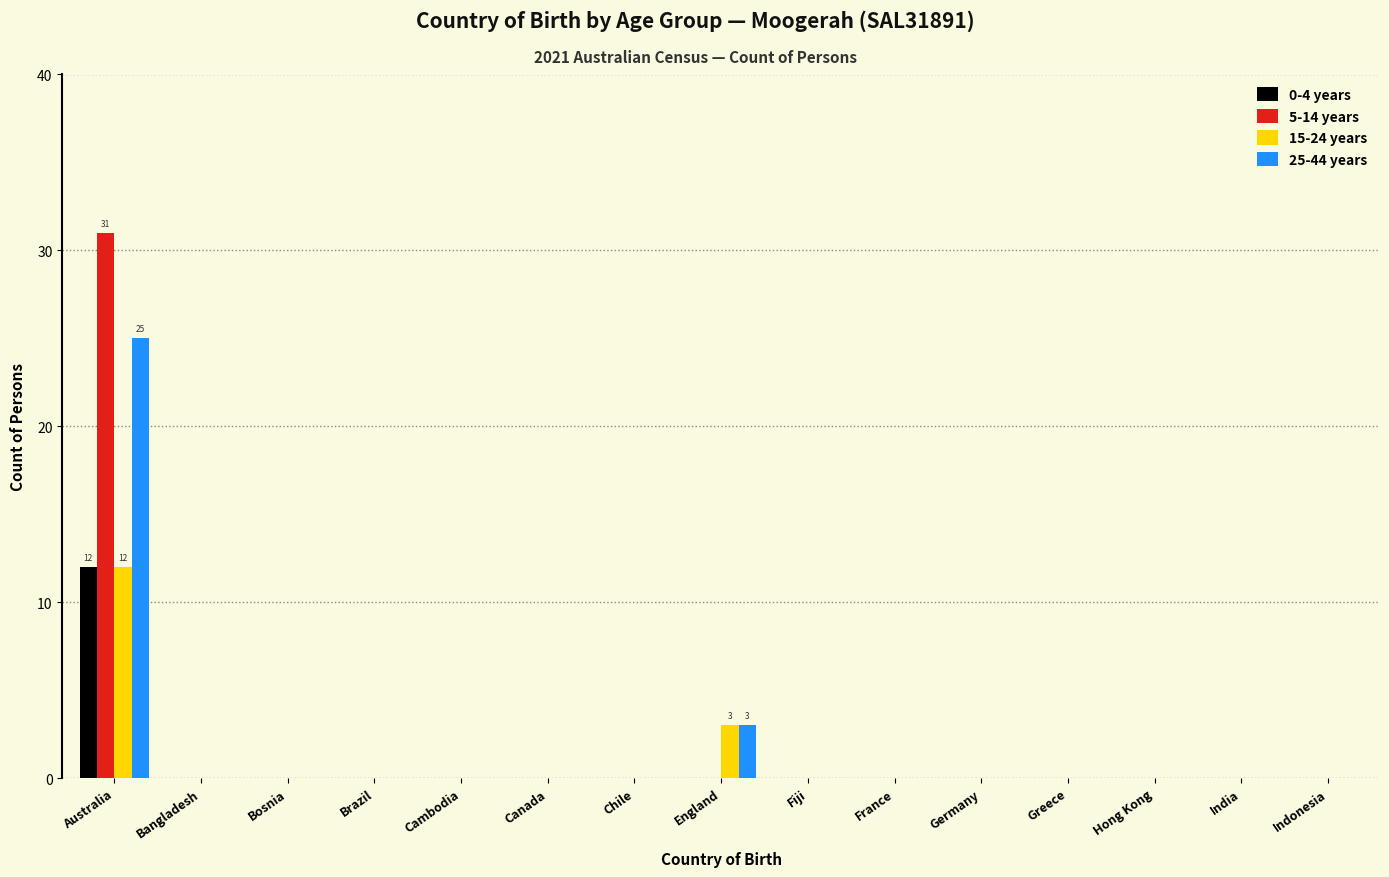

The value of 5-14 years at Indonesia is 0. True or false?

True